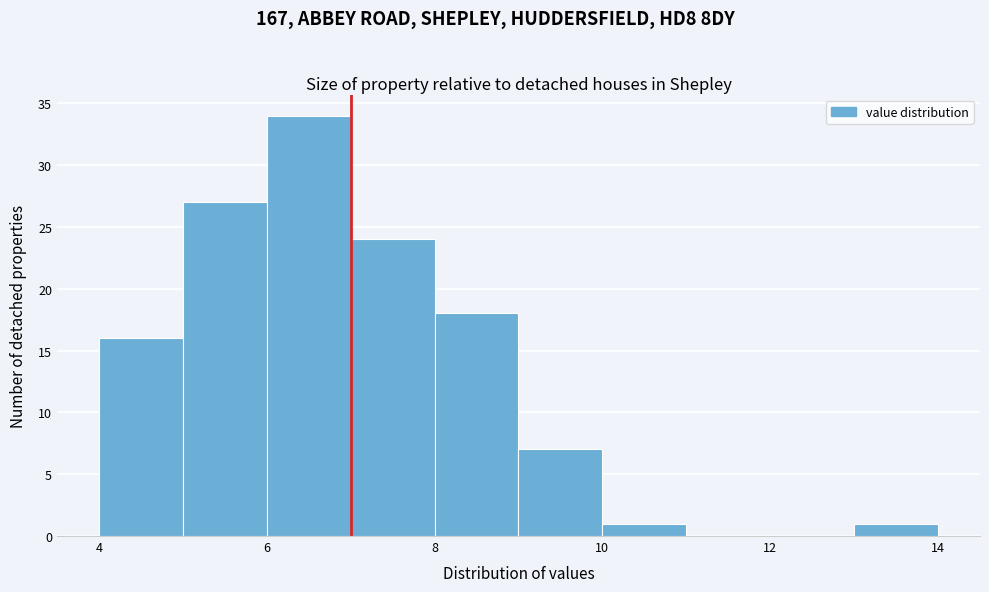

Over which range of the x-axis is the bar tallest?

6 to 7